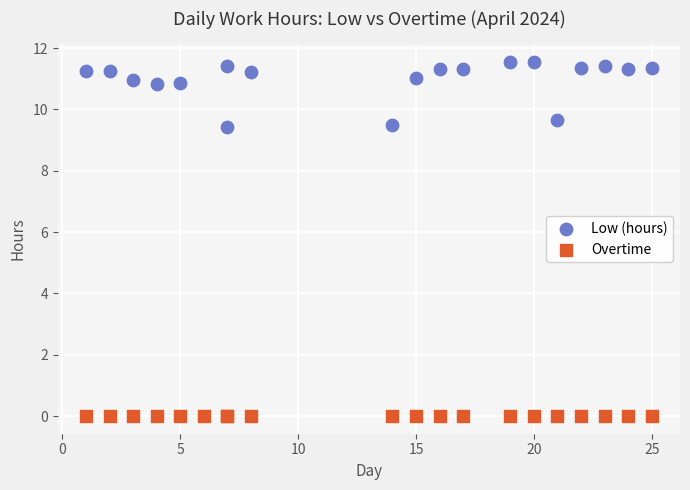

Which series reaches the minimum Y coordinate?

Overtime